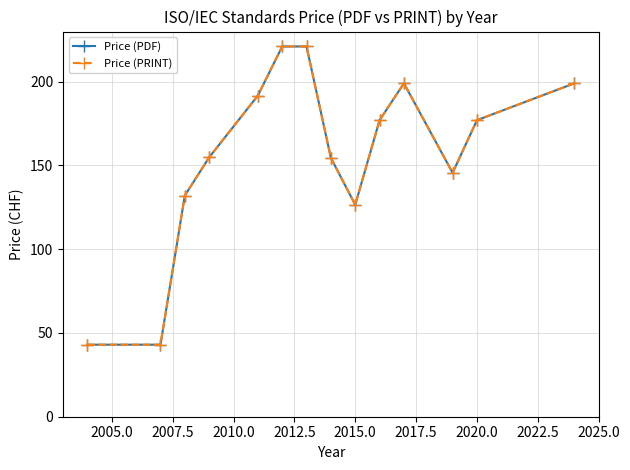

Is this an area chart (filled region under the line)?

No